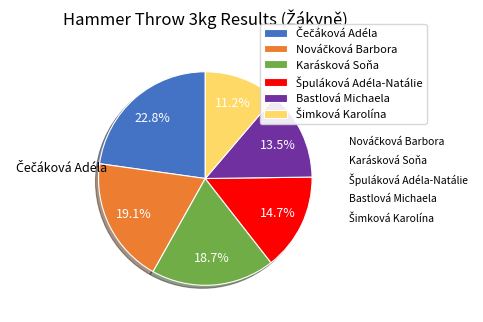

How much of the chart is everything except Bastlová Michaela?

86.5%